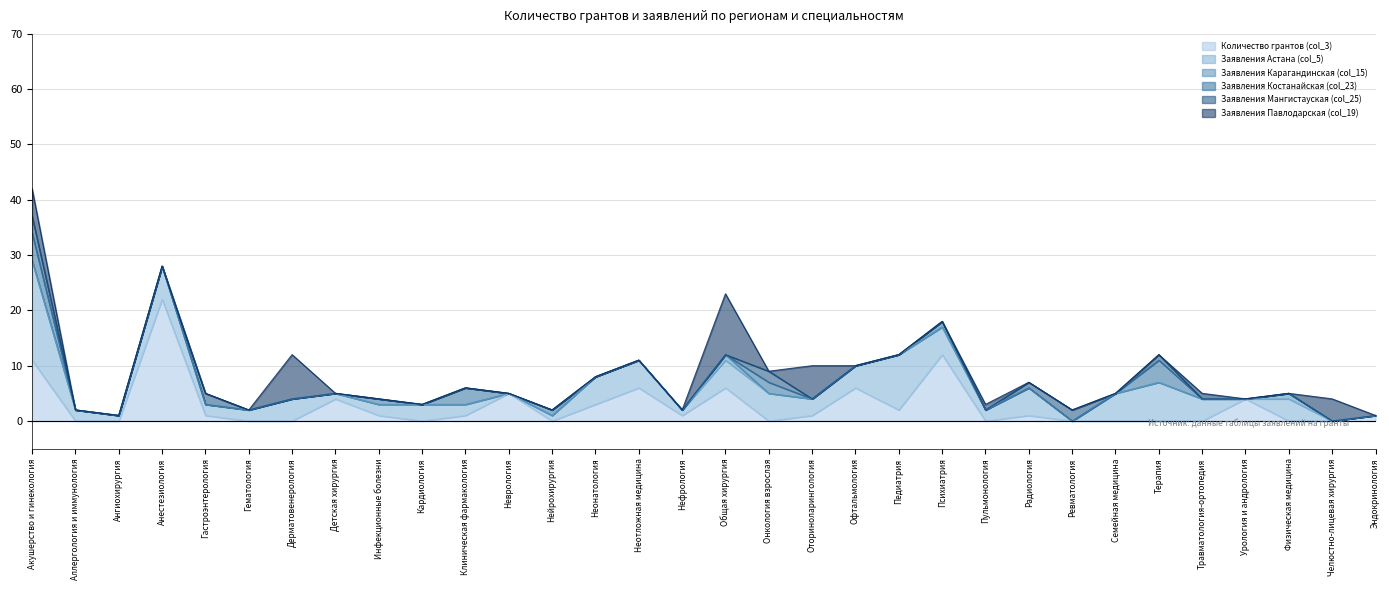

Is the value of Заявления Павлодарская (col_19) at Неонатология greater than the value of Заявления Костанайская (col_23) at Общая хирургия?

No